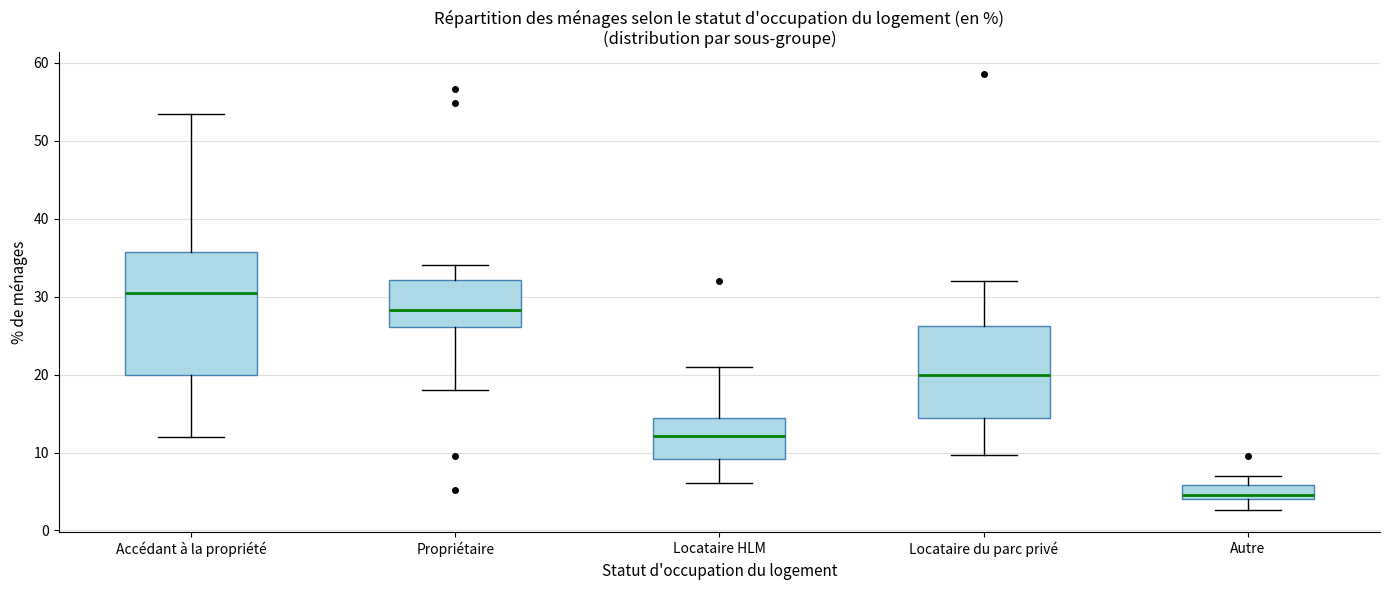

Which box is the tallest, from its lower edge to its upper edge?

Accédant à la propriété